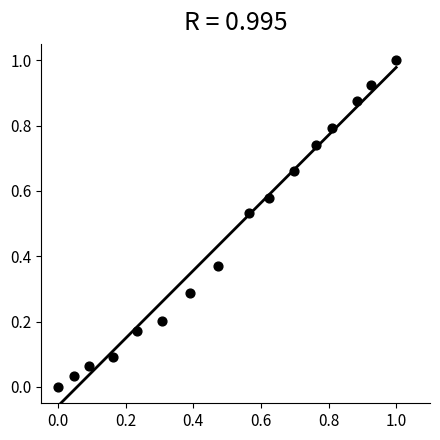

What is the range of Y values (max minus min)?

1.0